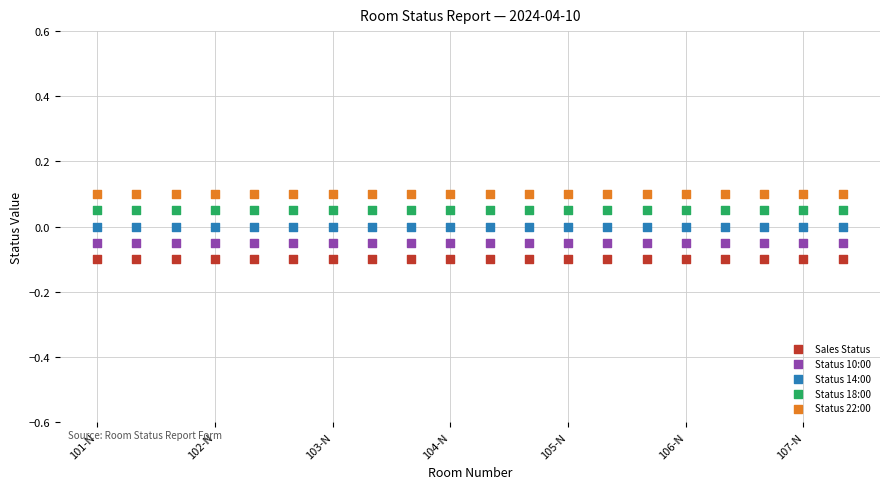

What are all the series names shown in the legend?

Sales Status, Status 10:00, Status 14:00, Status 18:00, Status 22:00